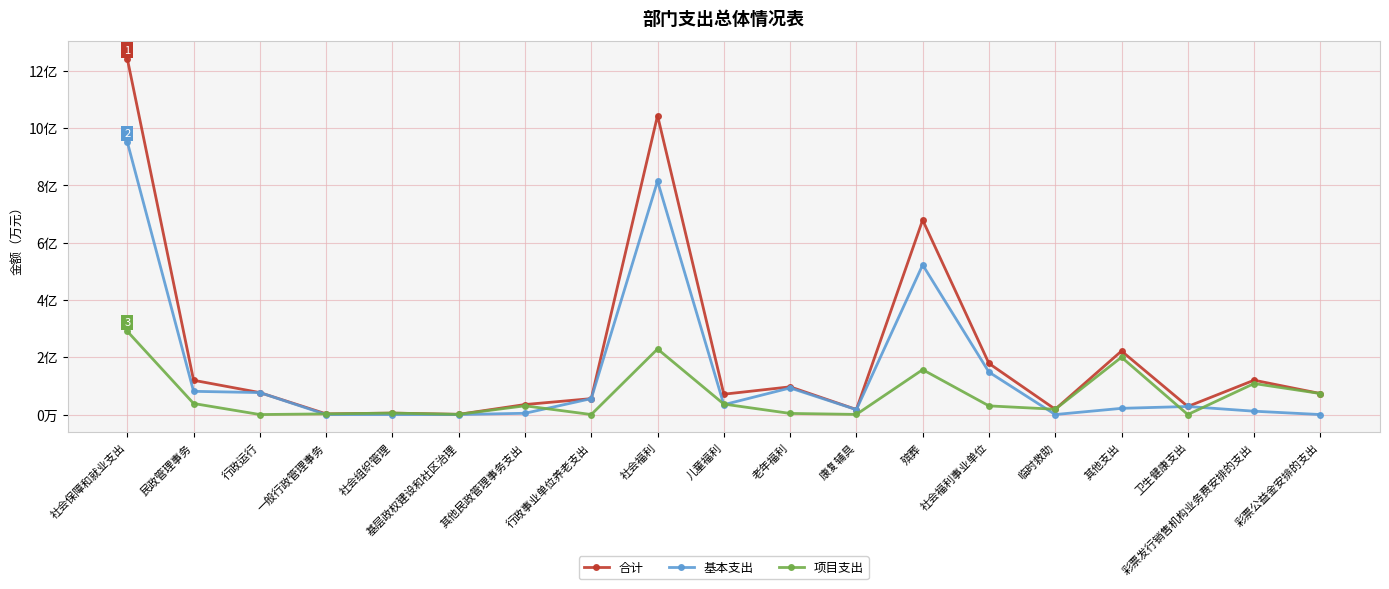

What is the value of the 基本支出 point at the 17th from the left?

2812.9